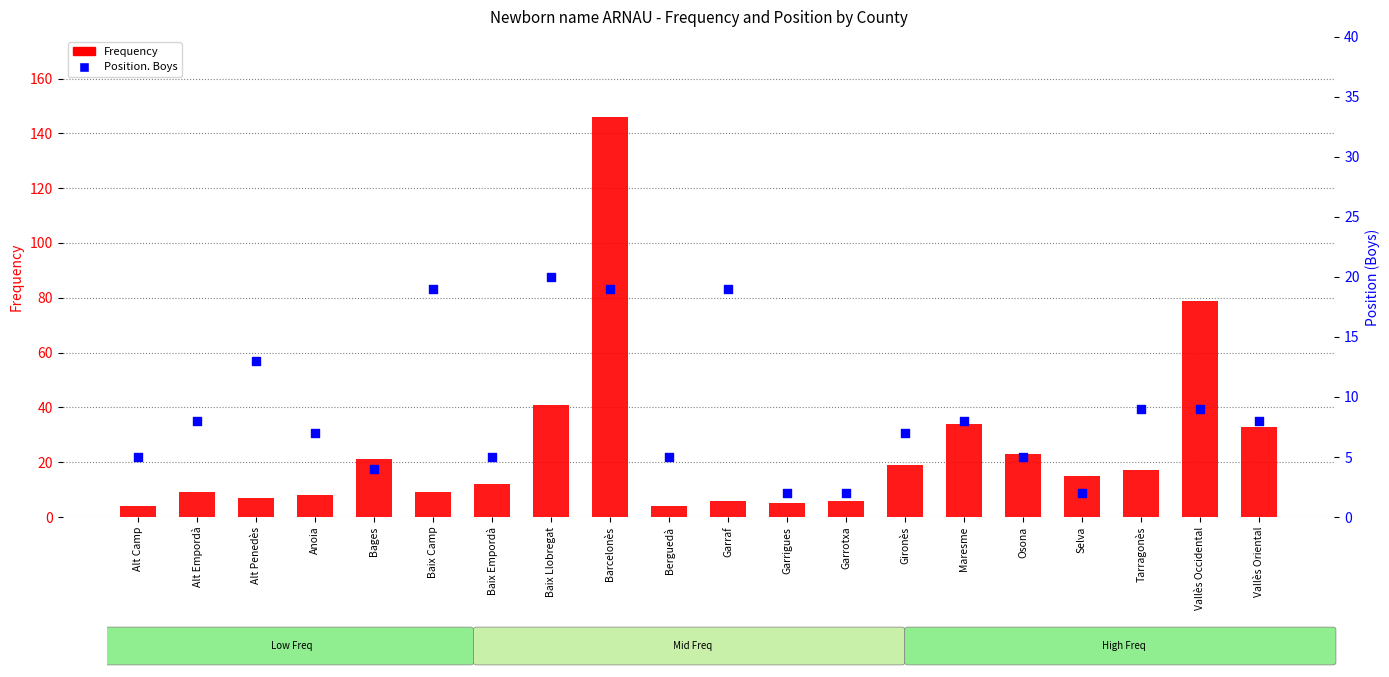

Which series contains the lowest Y value?

Position. Boys